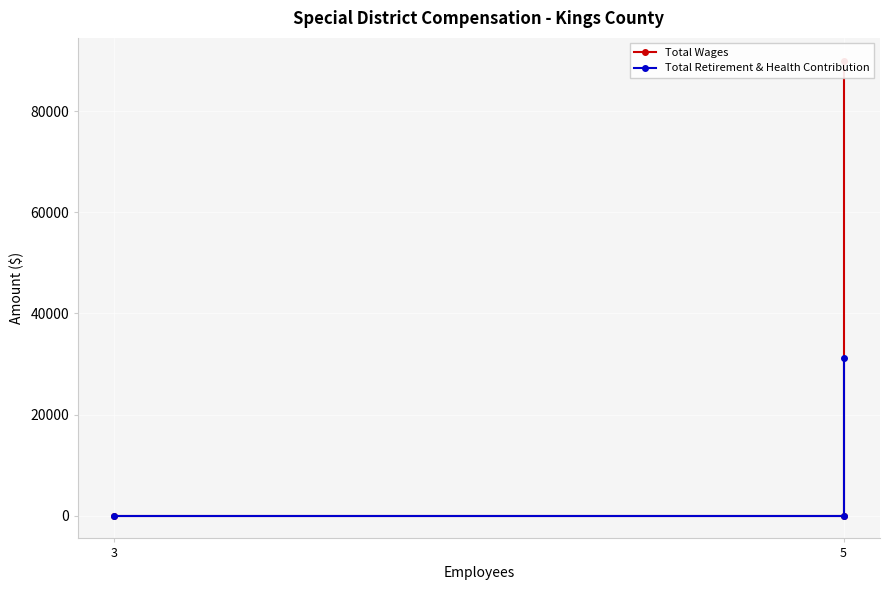

Reading right to left, what are all the values shown in this chart?

Total Wages: 0	0	90000
Total Retirement & Health Contribution: 0	0	31249